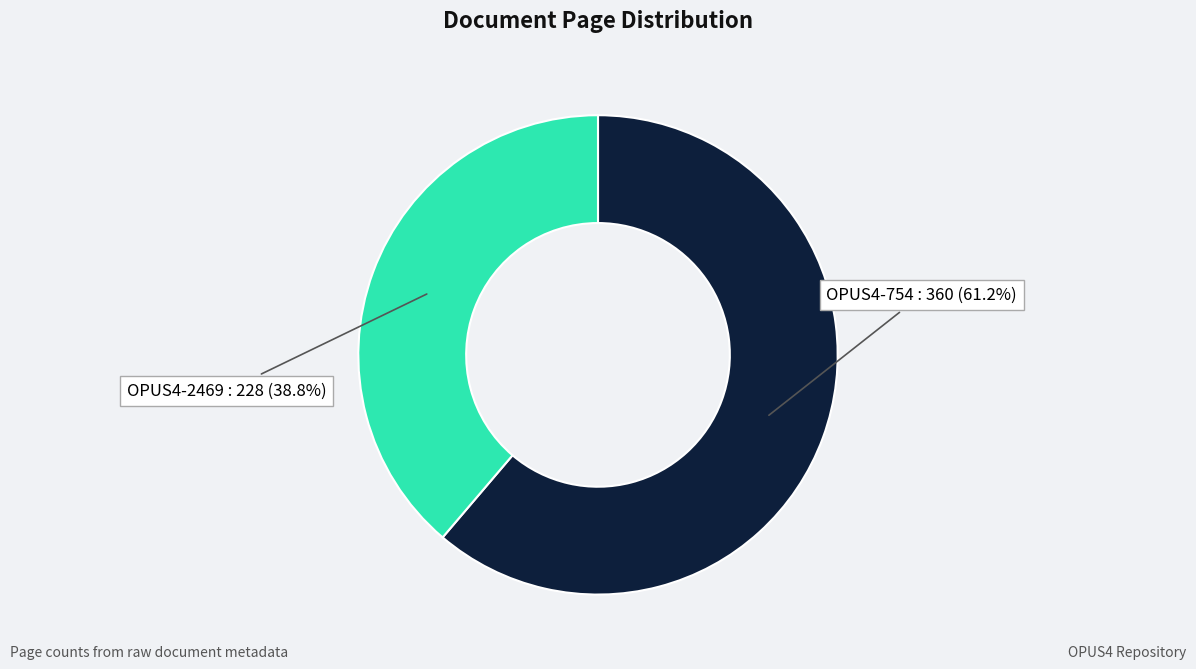

How much of the chart is everything except OPUS4-754?

38.8%